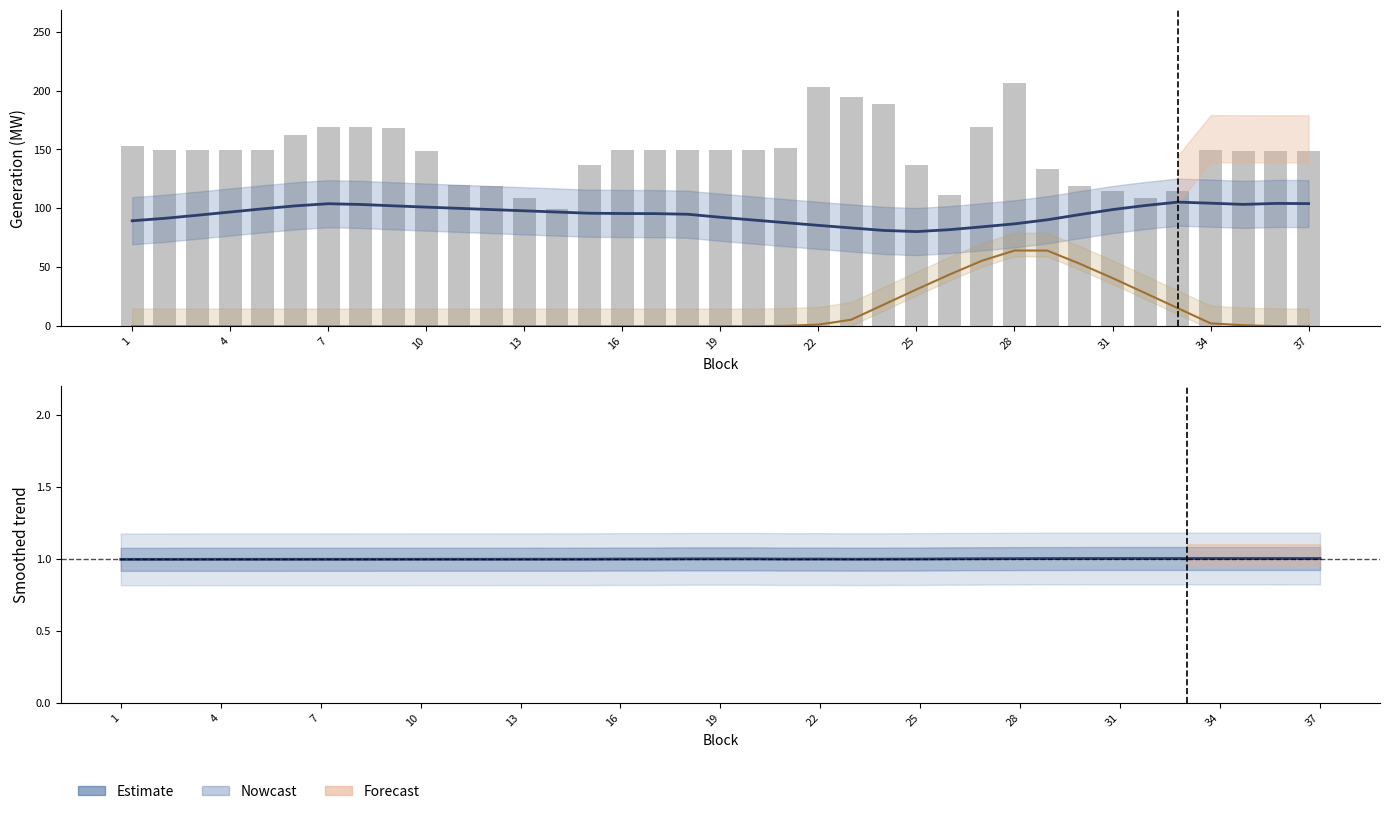

Where does the BASPA series first go above 149?

1